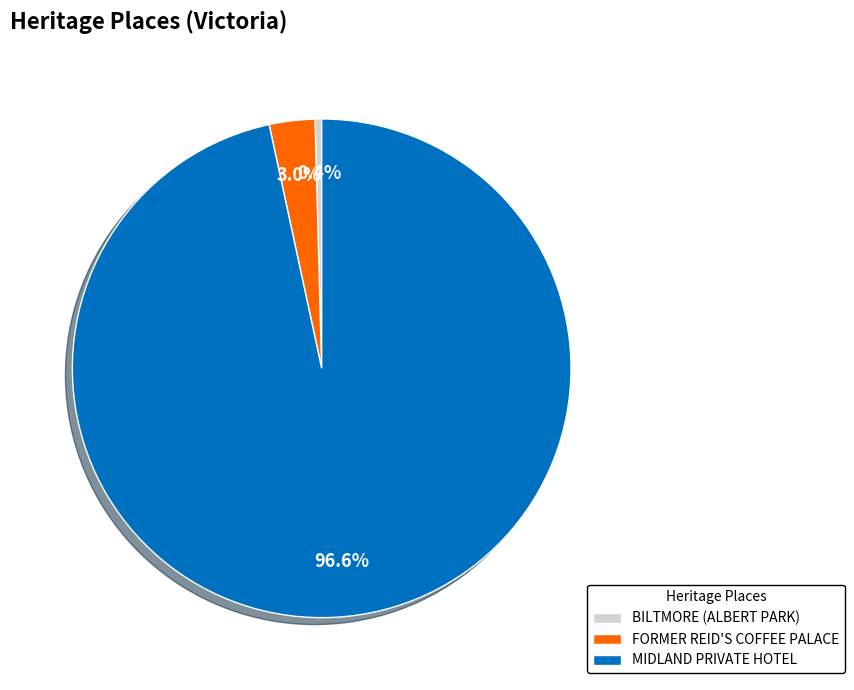

What percentage is the FORMER REID'S COFFEE PALACE slice, to the nearest percent?

3%